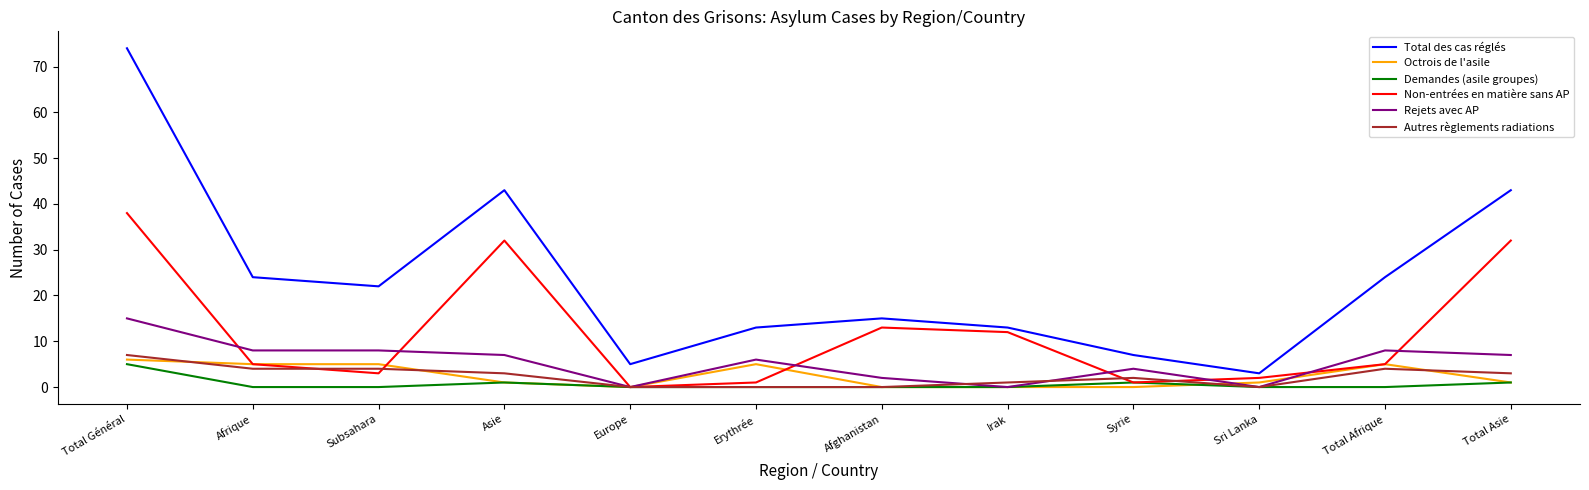

Which label corresponds to the largest value in the chart?

Total Général